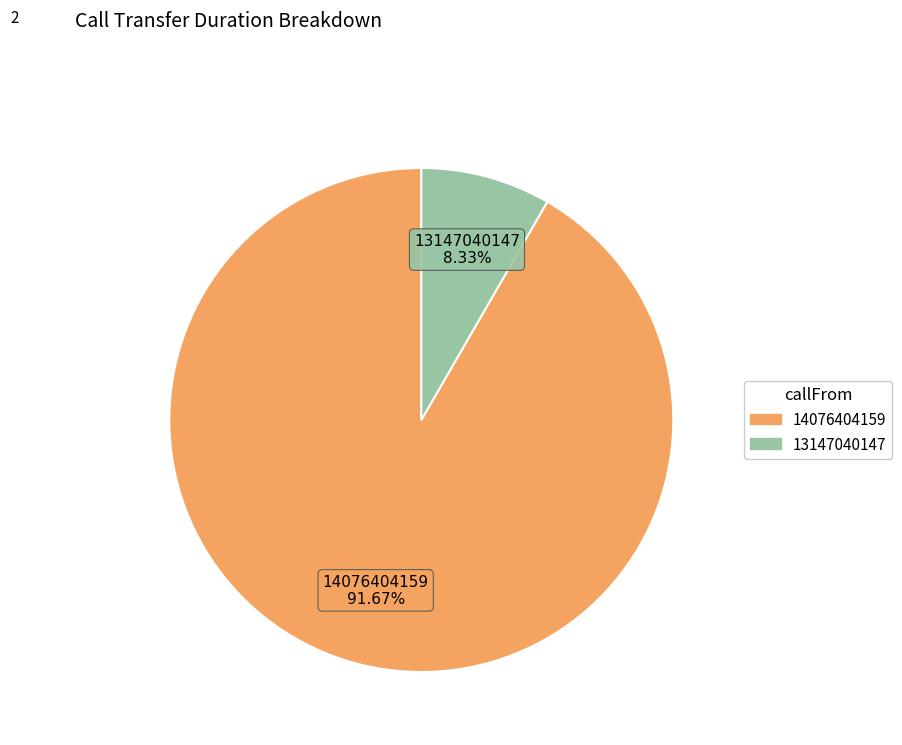

To the nearest percent, what is the difference between the largest and smallest slice percentages?

83%